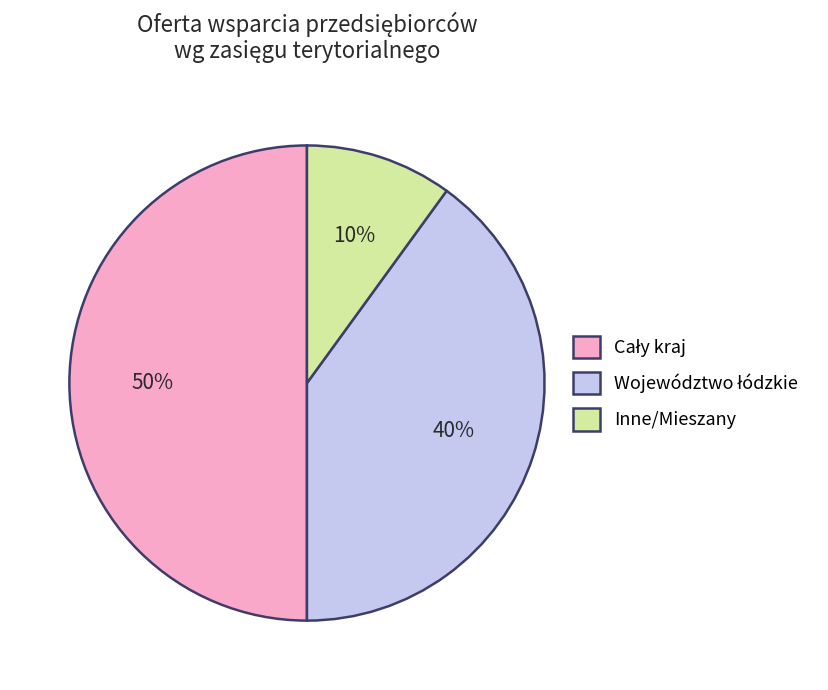

To the nearest percent, what is the difference between the largest and smallest slice percentages?

40%